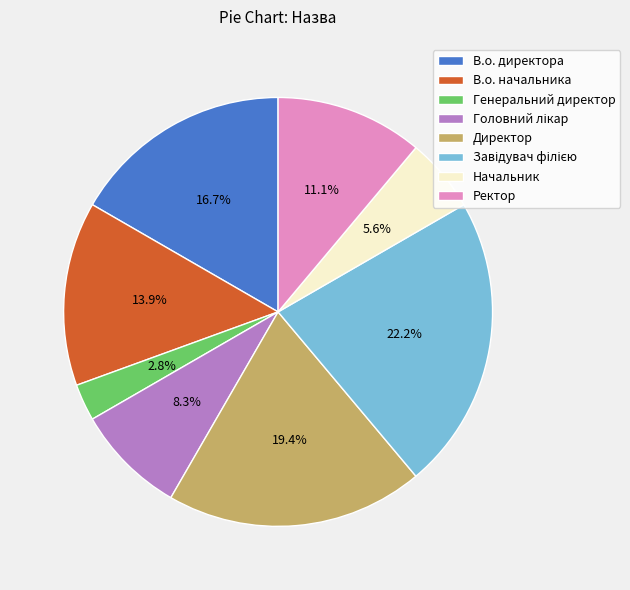

To the nearest percent, what is the difference between the Генеральний директор and Директор slice percentages?

17%